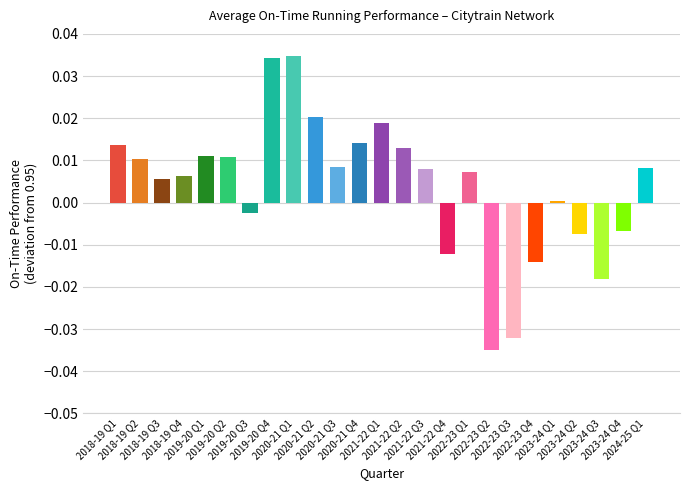

Is it true that the value at 2023-24 Q1 is 0.0?

False